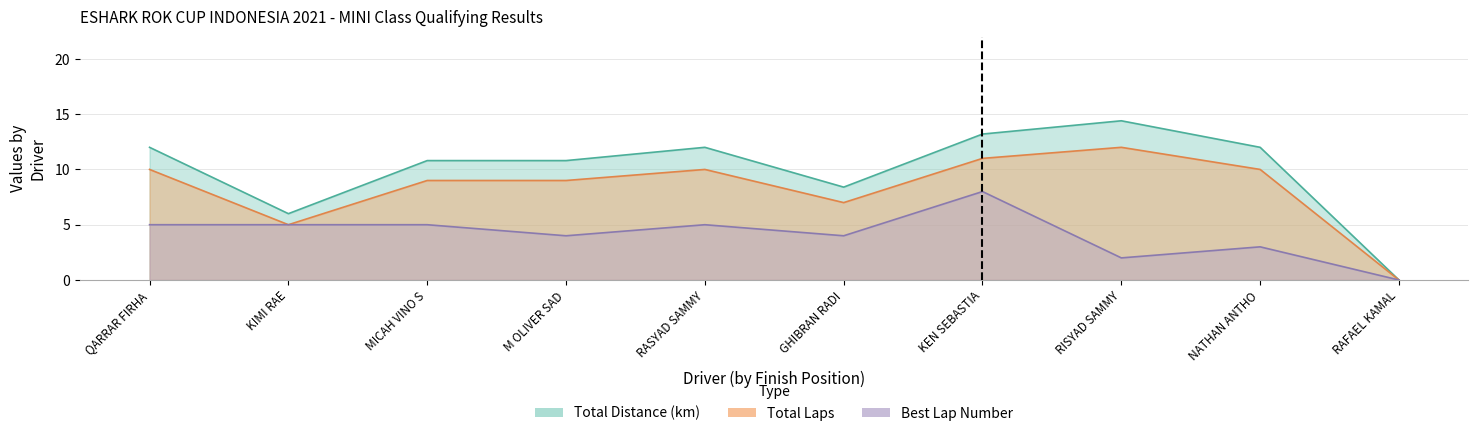

What is the sum of the Best Lap values at QARRAR FIRHA and M OLIVER SAD?

9.0